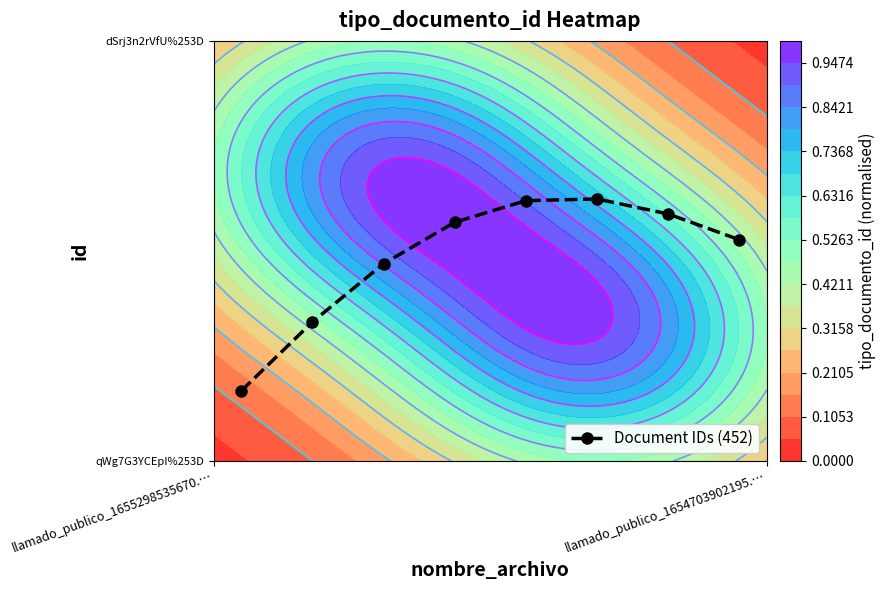

How many values are between 0 and 1?

8